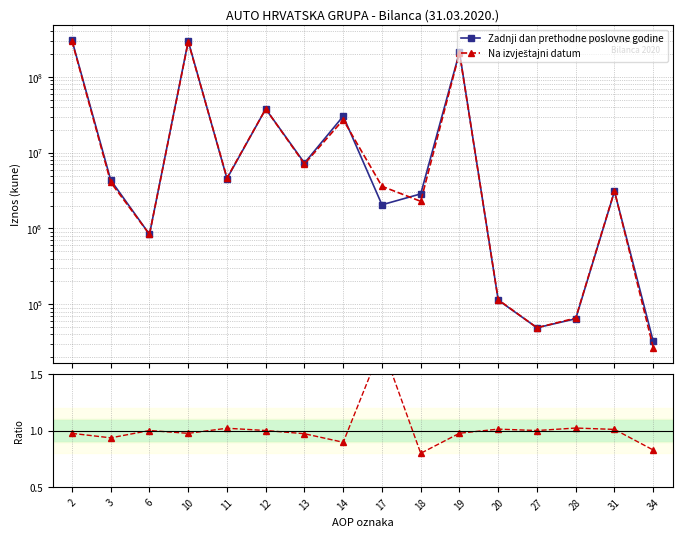

What is the approximate value of Zadnji dan prethodne poslovne godine at 18?

2861746.0